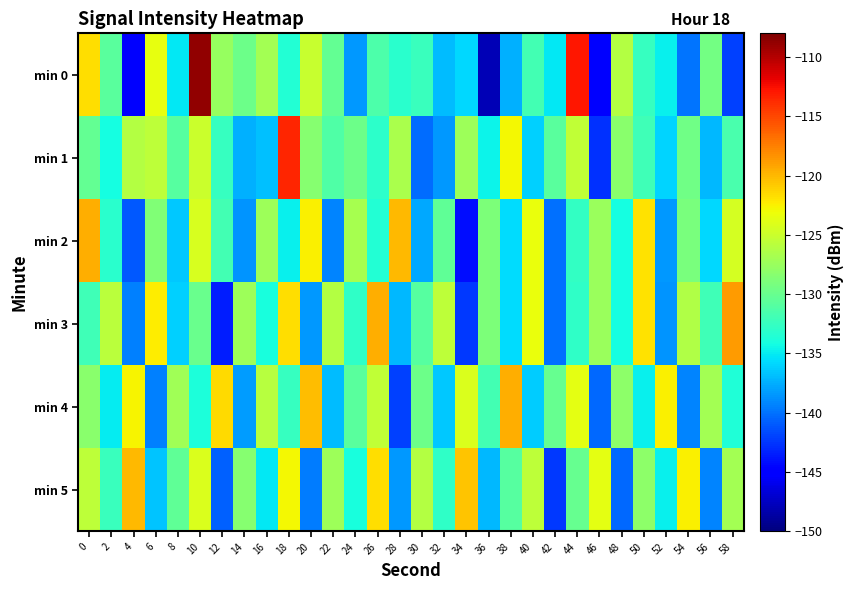

At which category is the sum across all series the highest?

10